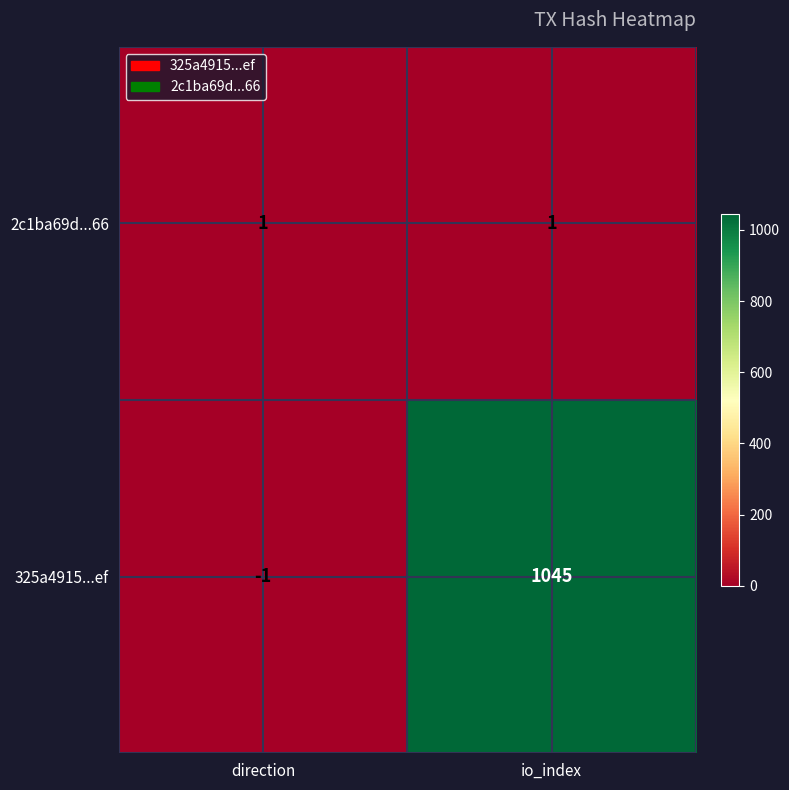

List the series in order of their peak value, lowest first.

2c1ba69d...66, 325a4915...ef